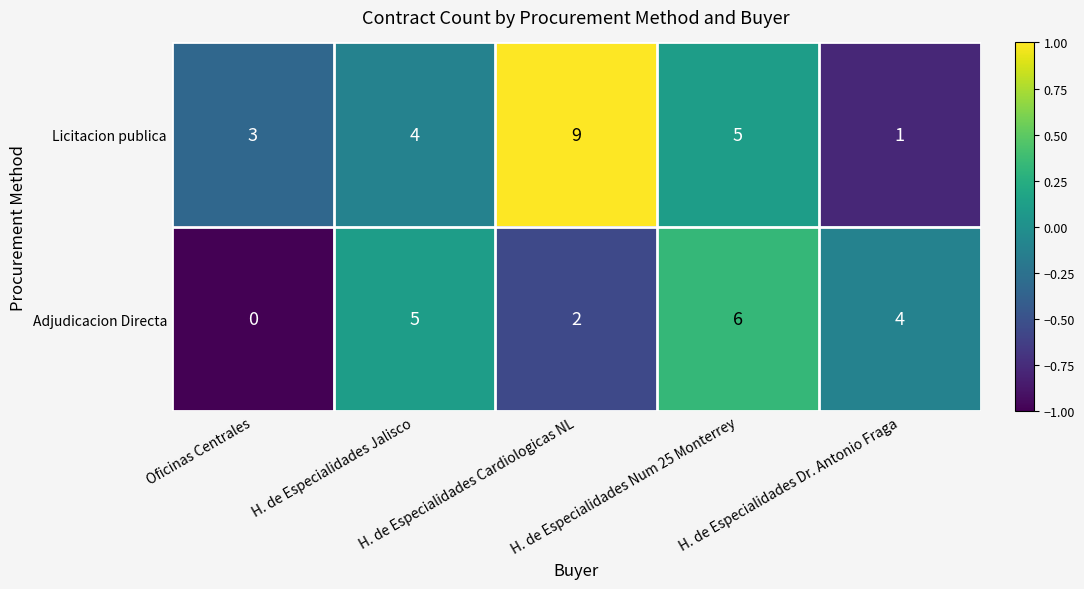

Between H. de Especialidades Num 25 Monterrey and H. de Especialidades Dr. Antonio Fraga, which series saw the biggest shift?

Licitacion publica